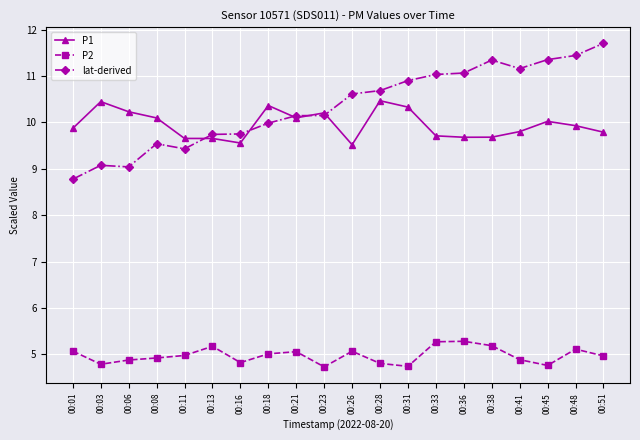

What is the total value across all series at 00:13?

24.6